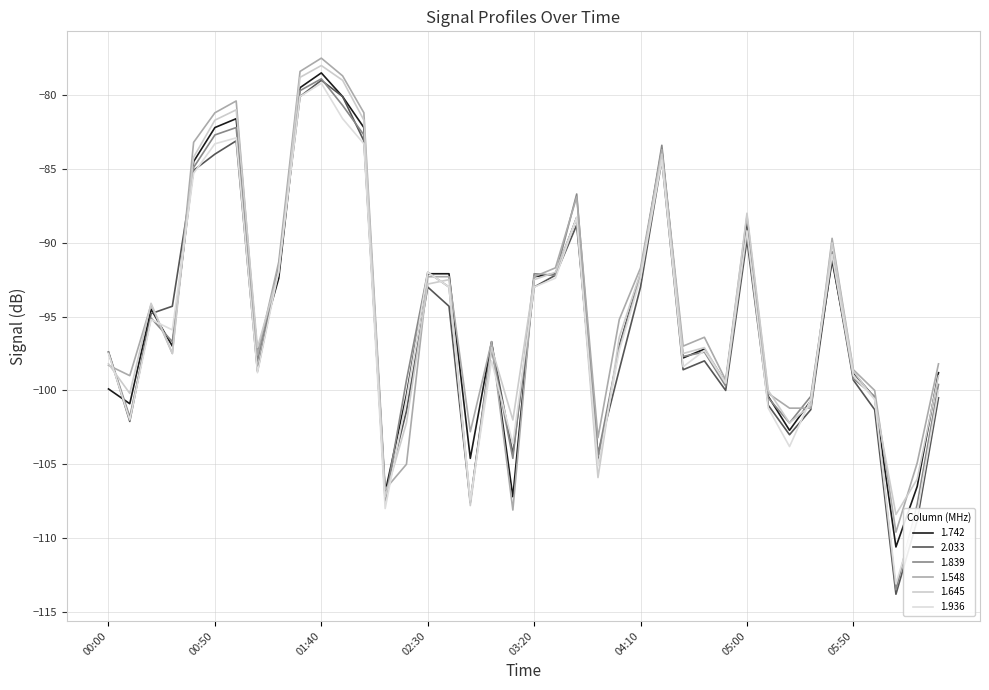

Does the chart display data point markers on the line(s)?

No